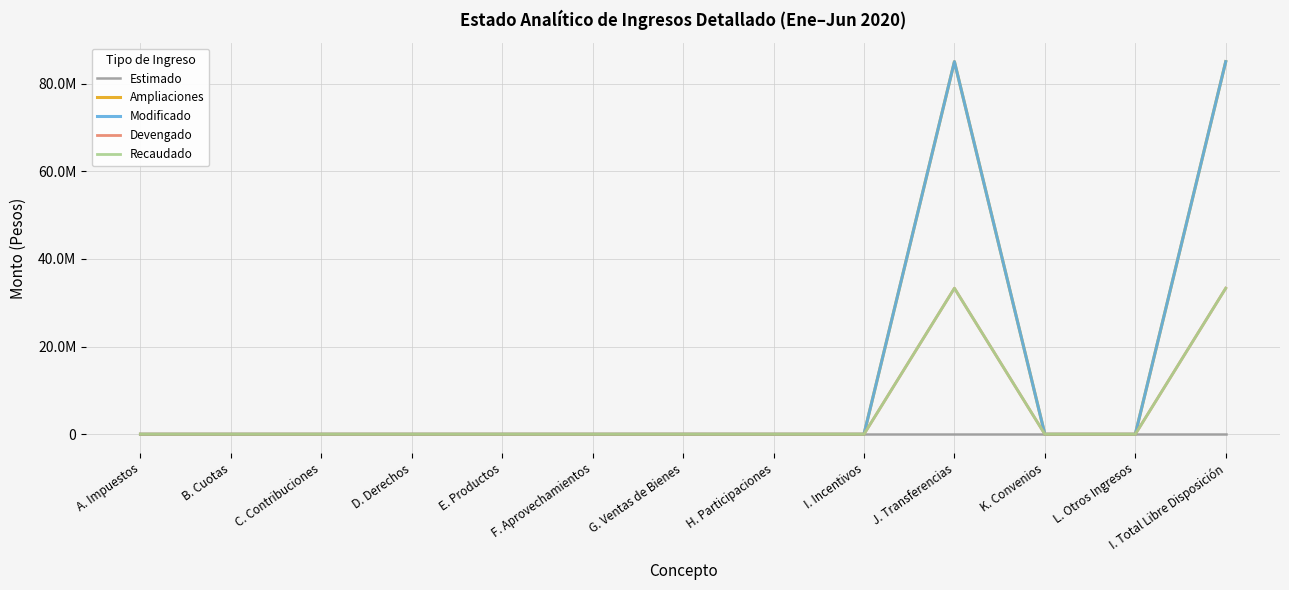

Does the chart have visible grid lines?

Yes